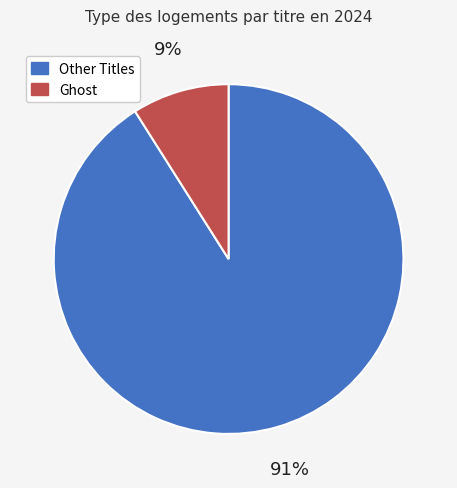

To the nearest percent, what is the average slice percentage?

50%